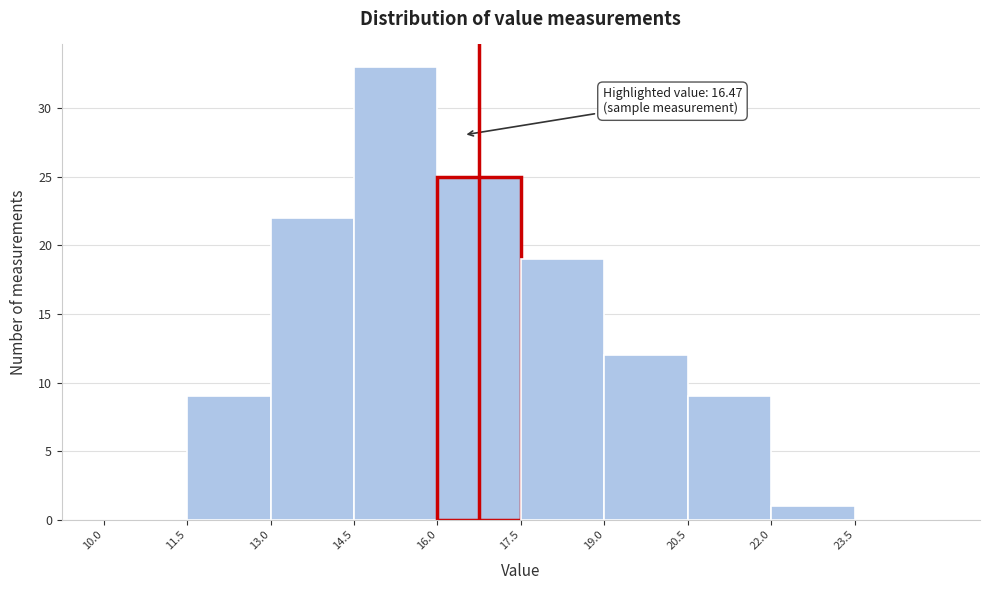

Over which range of the x-axis is the bar tallest?

14.5 to 16.0